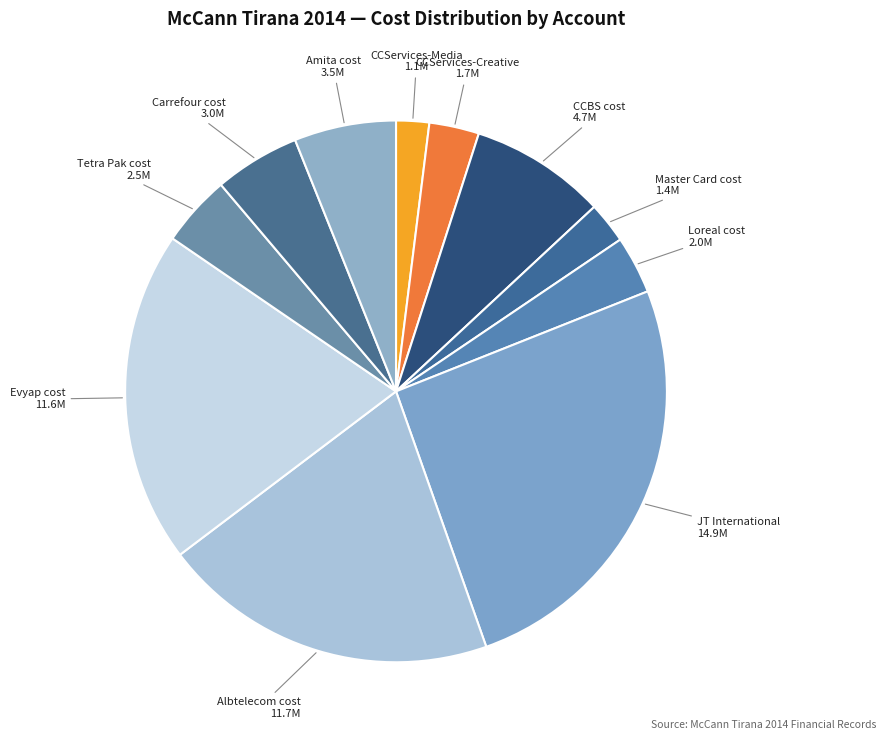

What is the largest slice in the pie chart?

JT International